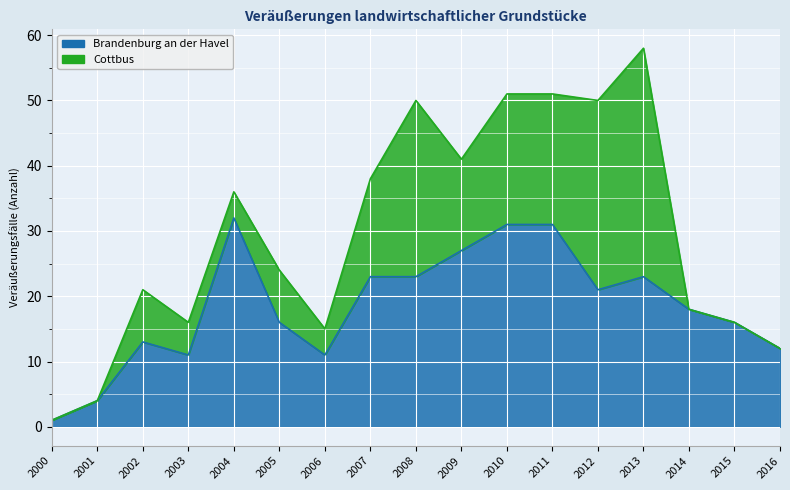

What is the ratio of the value at 2013 to the value at 2015?

1.4